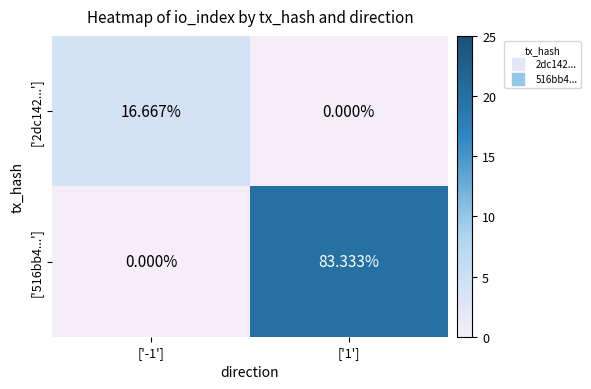

Rank the series by their maximum value, from highest to lowest.

['516bb4...'], ['2dc142...']